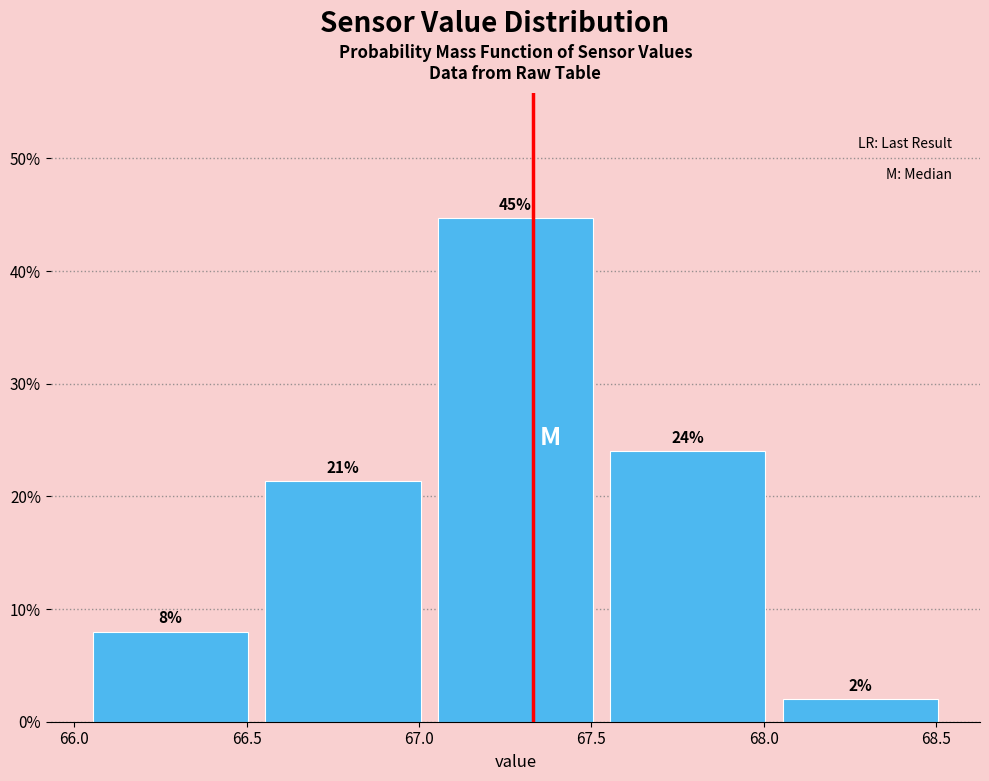

Which range on the x-axis has the tallest bar?

67.03 to 67.53